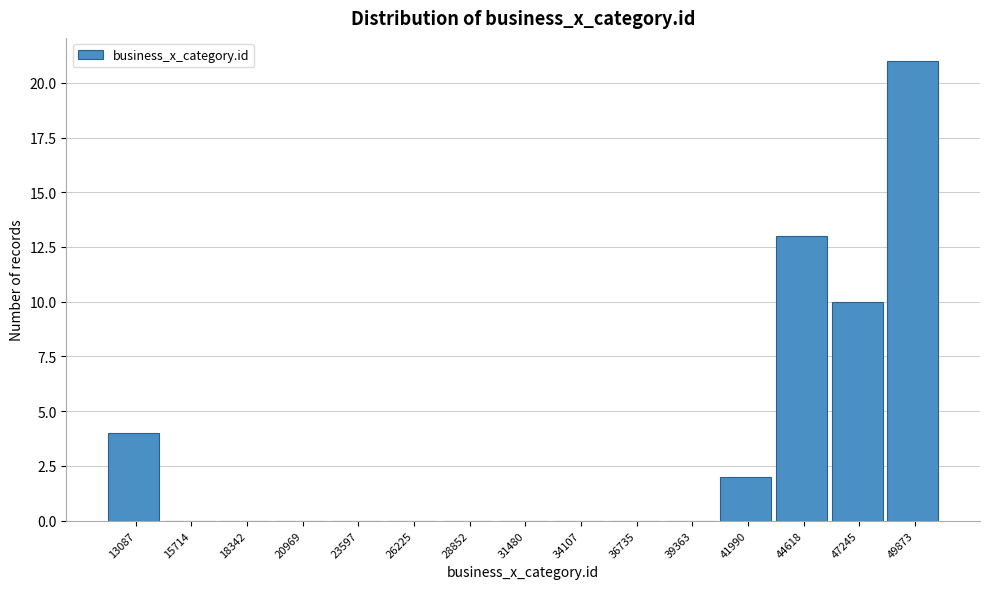

Reading left to right, transcribe all the data shown in this chart.

13087=4	15714=0	18342=0	20969=0	23597=0	26225=0	28852=0	31480=0	34107=0	36735=0	39363=0	41990=2	44618=13	47245=10	49873=21